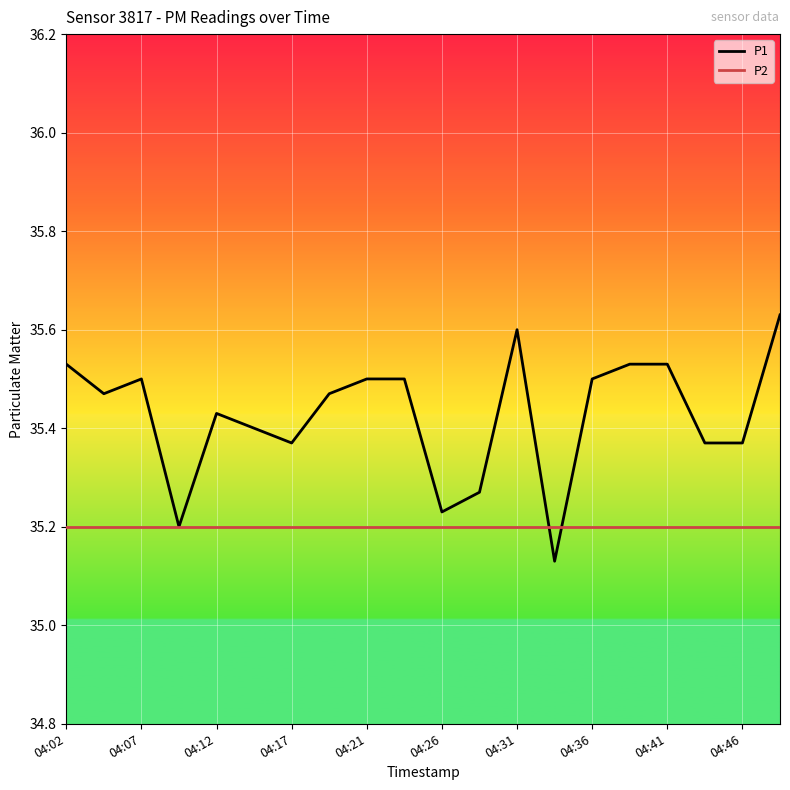

List the series in order of their peak value, highest first.

P1, P2